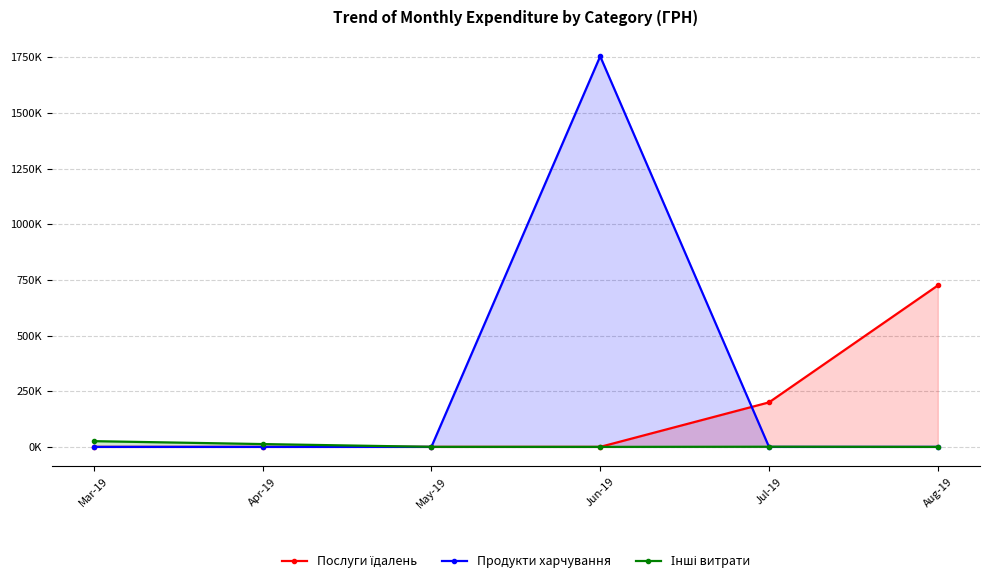

Where is the first local maximum for Продукти харчування?

Jun-19